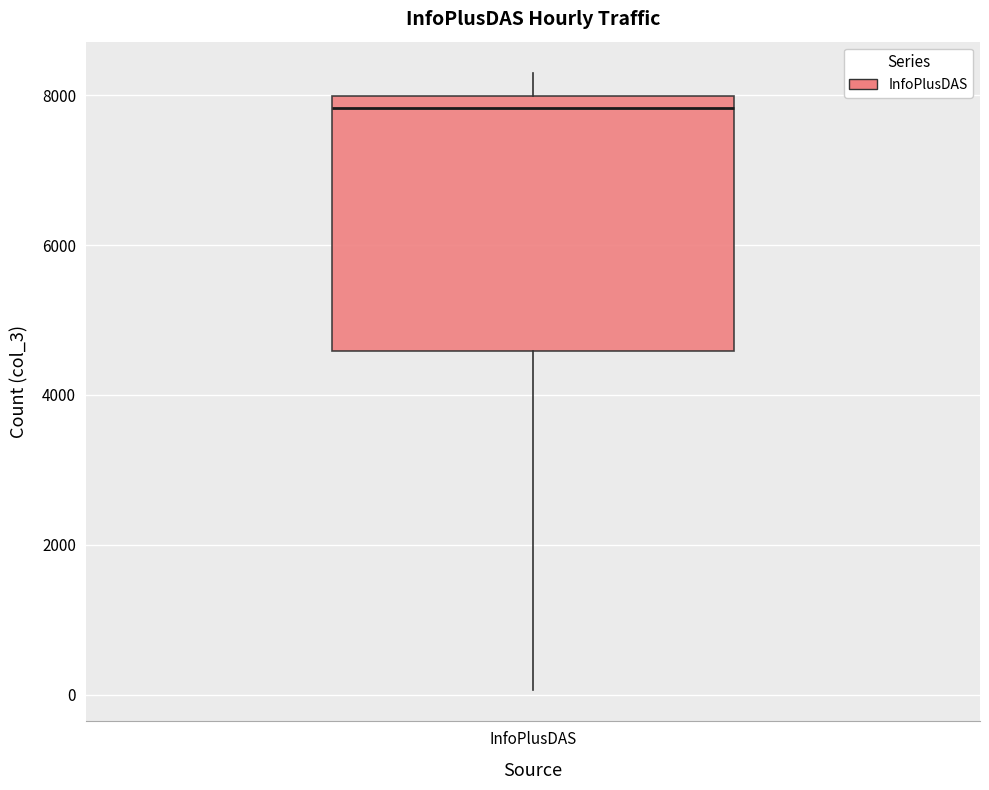

Where is the upper edge of the box for InfoPlusDAS on the y-axis? The values are not printed on the chart, so give them approximately, as read against the axis.

8000